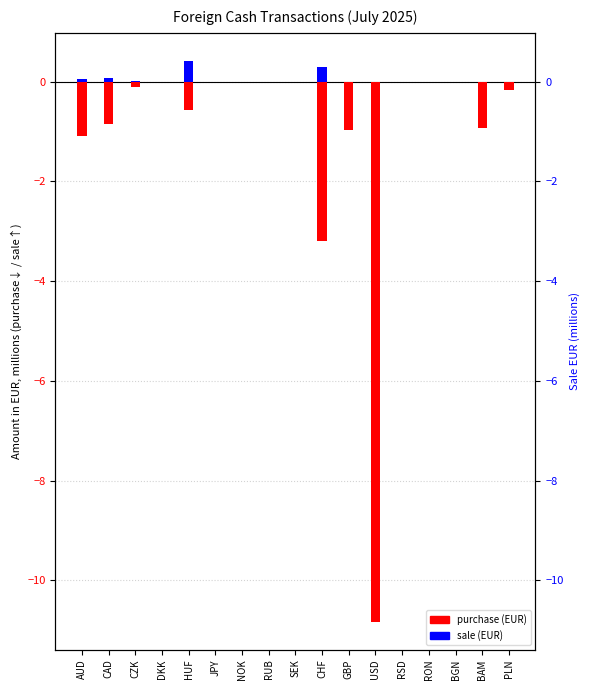

Reading left to right, list all the values displayed in this chart.

purchase (EUR): AUD=-1.1	CAD=-0.8	CZK=-0.1	DKK=-0.0	HUF=-0.6	JPY=-0.0	NOK=-0.0	RUB=-0.0	SEK=-0.0	CHF=-3.2	GBP=-1.0	USD=-10.8	RSD=-0.0	RON=-0.0	BGN=0.0	BAM=-0.9	PLN=-0.2
sale (EUR): AUD=0.1	CAD=0.1	CZK=0.0	DKK=0.0	HUF=0.4	JPY=0.0	NOK=0.0	RUB=0.0	SEK=0.0	CHF=0.3	GBP=0.0	USD=0.0	RSD=0.0	RON=0.0	BGN=0.0	BAM=0.0	PLN=0.0